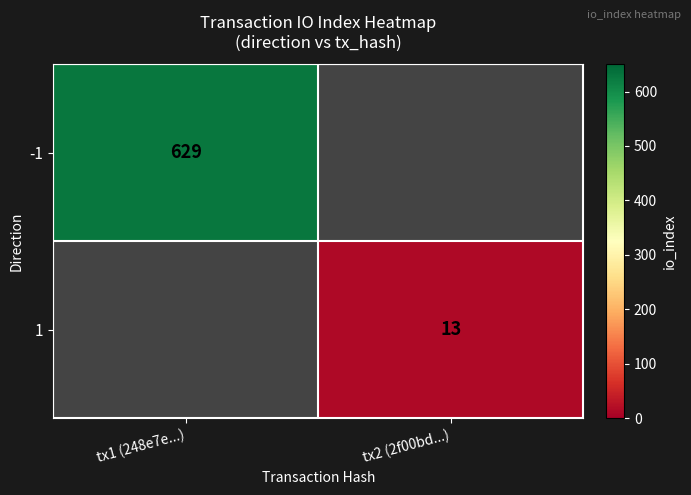

Which label corresponds to the largest value in the chart?

tx1 (248e7e...)